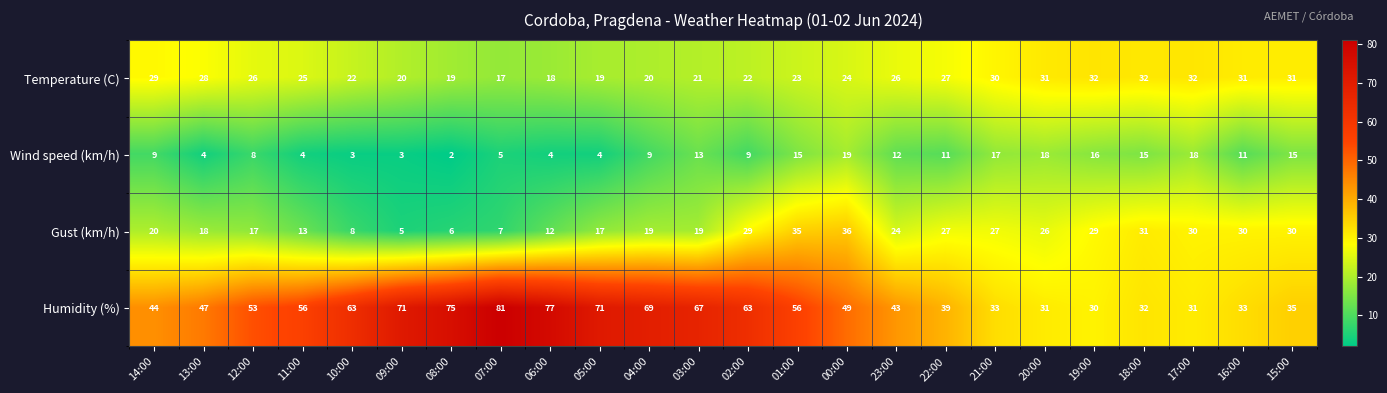

What is the difference between the highest and lowest values at 19:00?

16